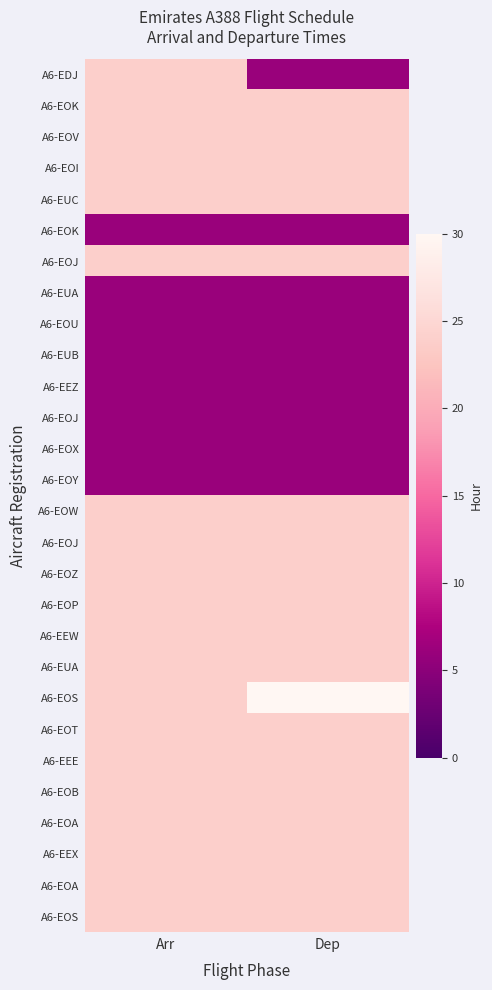

Which label corresponds to the smallest value in the chart?

Dep